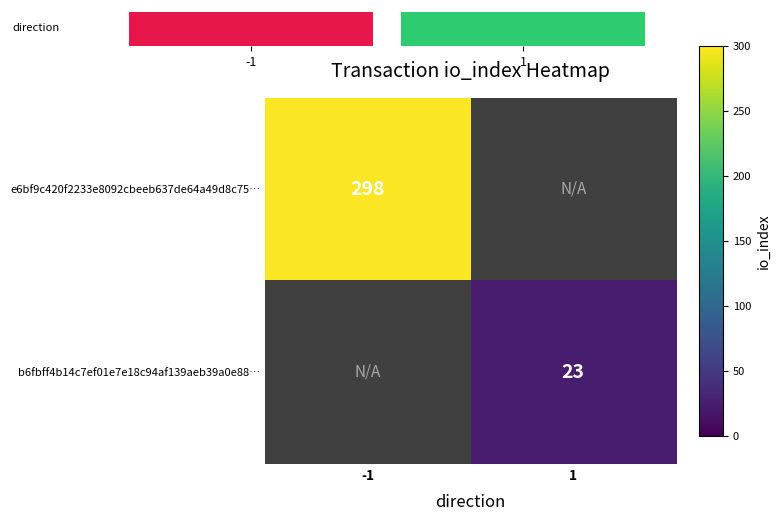

The value of b6fbff4b14c7ef01e7e18c94af139aeb39a0e88… at 1 is 23. True or false?

True